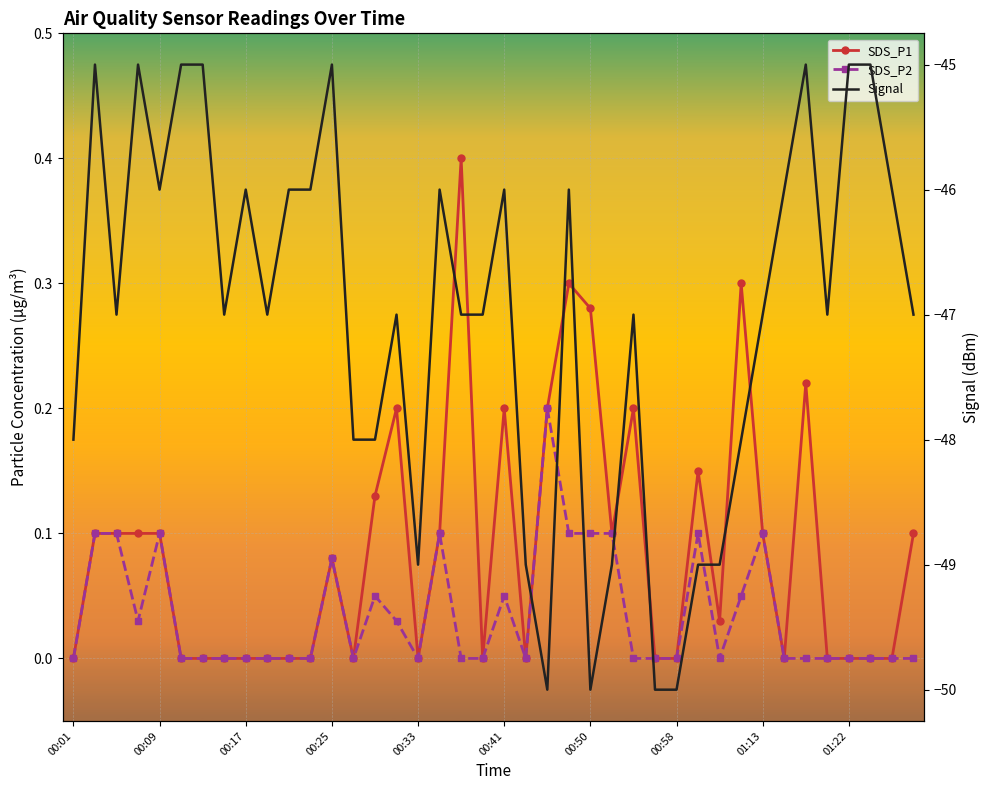

Where is SDS_P2 nearest to the value 0?

00:01